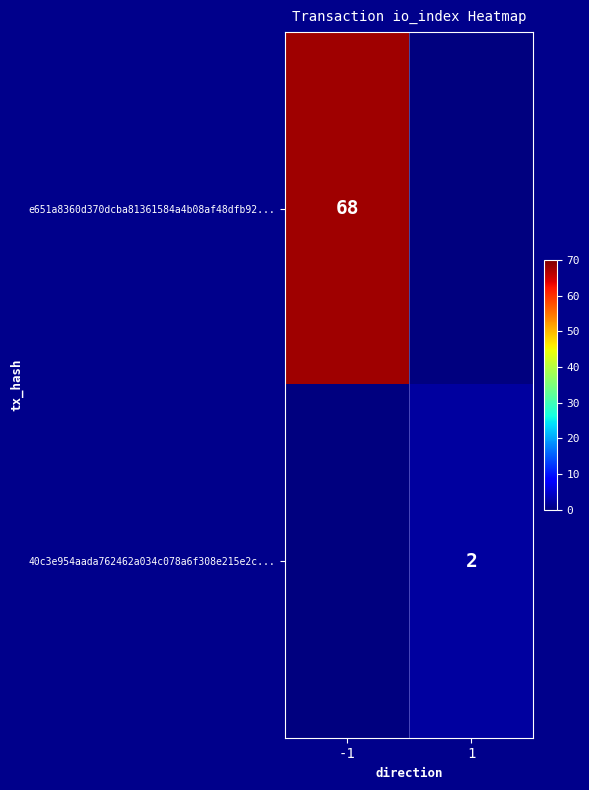

The 40c3e954aada762462a034c078a6f308e215e2c... series shows 2 at 1. True or false?

True